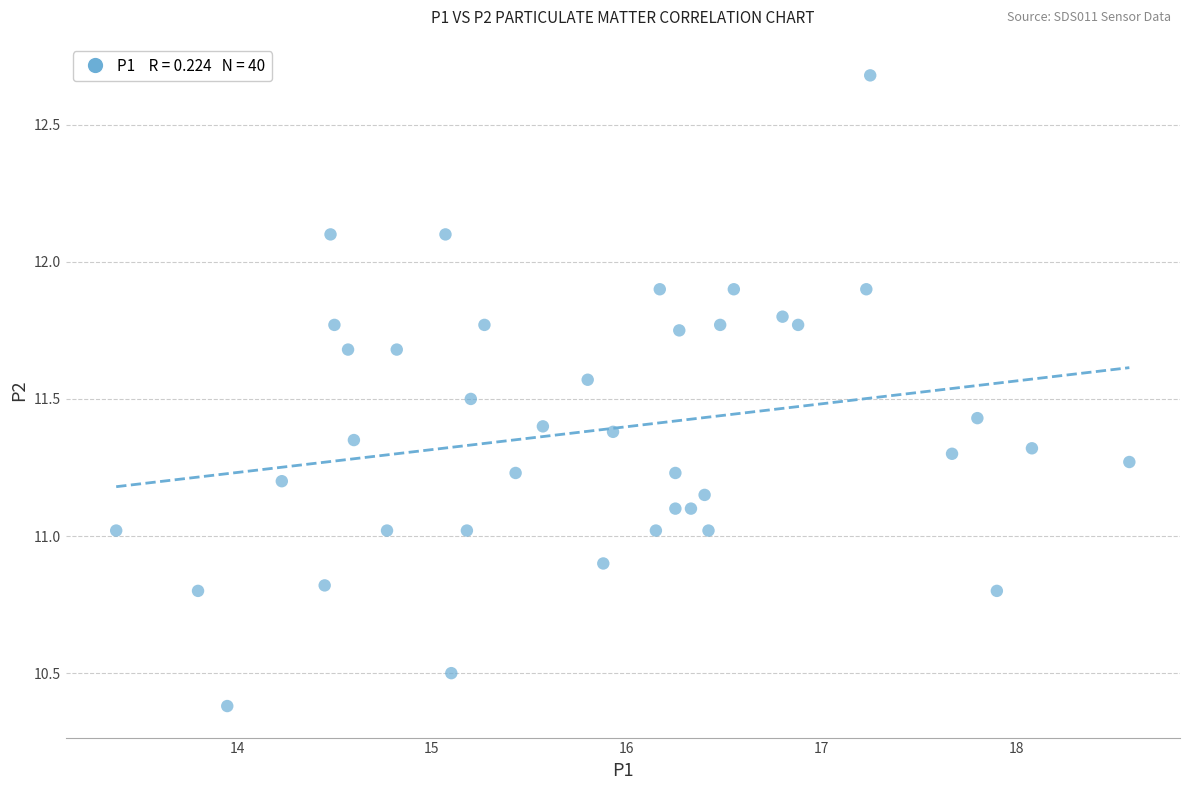

What is the range of X values (max minus min)?

5.2